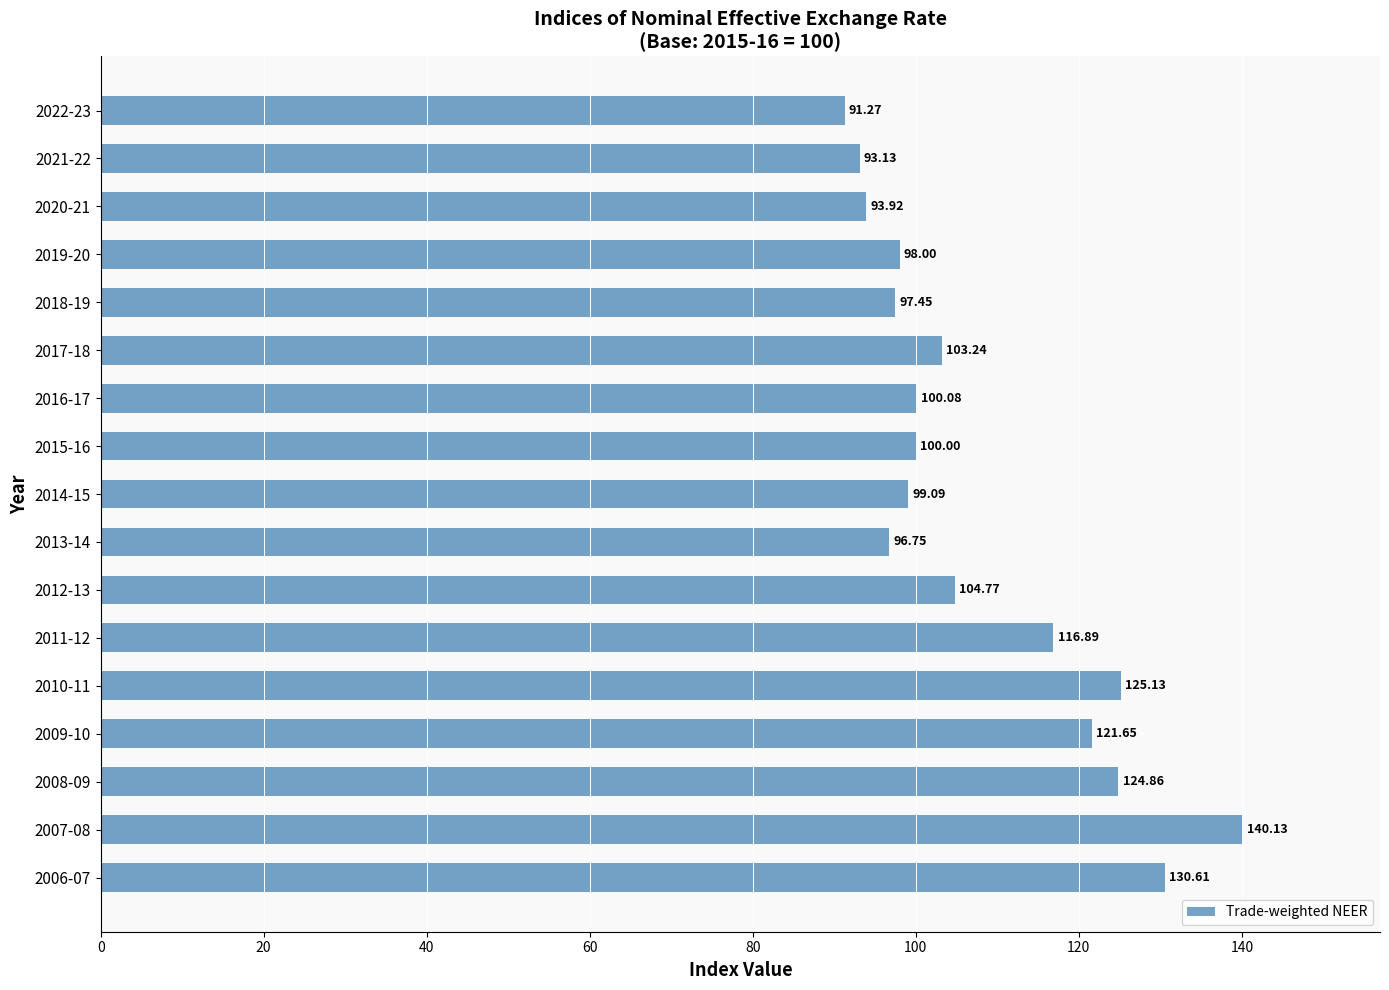

What is the maximum value shown in the chart?

140.1